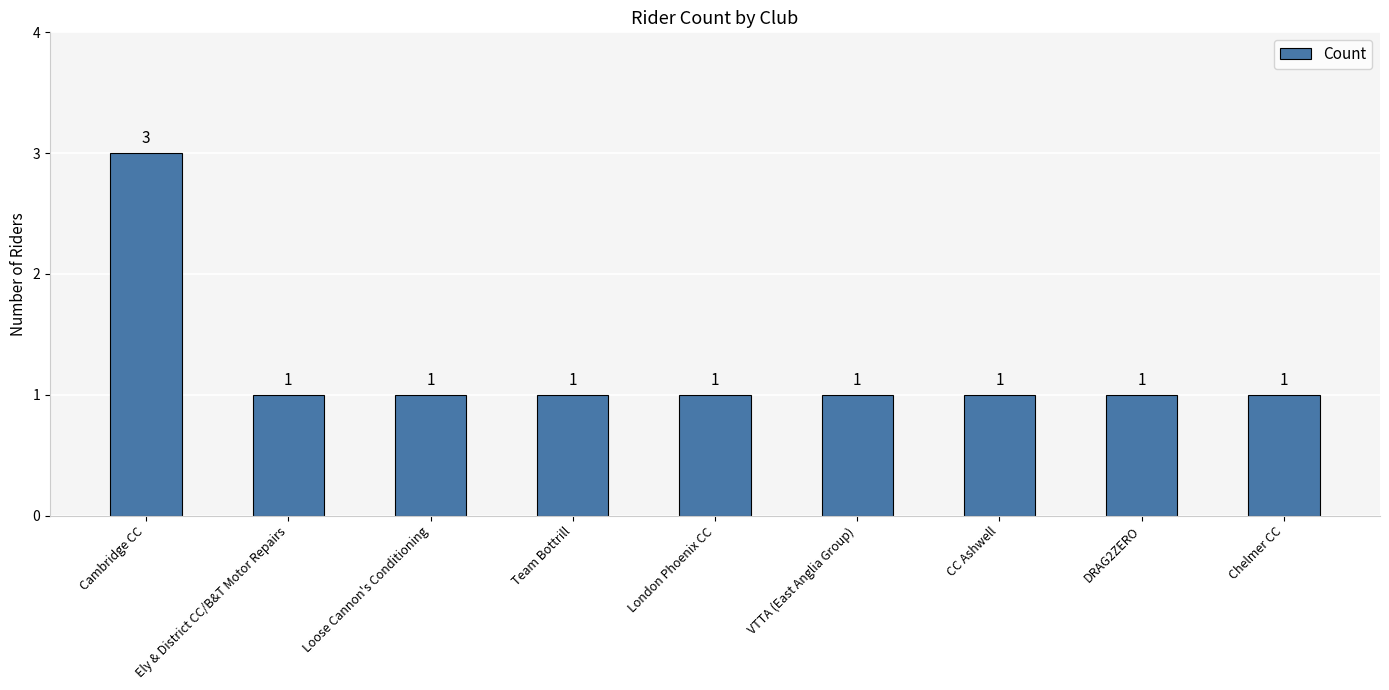

Reading left to right, transcribe all the data shown in this chart.

Cambridge CC=3	Ely & District CC/B&T Motor Repairs=1	Loose Cannon's Conditioning=1	Team Bottrill=1	London Phoenix CC=1	VTTA (East Anglia Group)=1	CC Ashwell=1	DRAG2ZERO=1	Chelmer CC=1